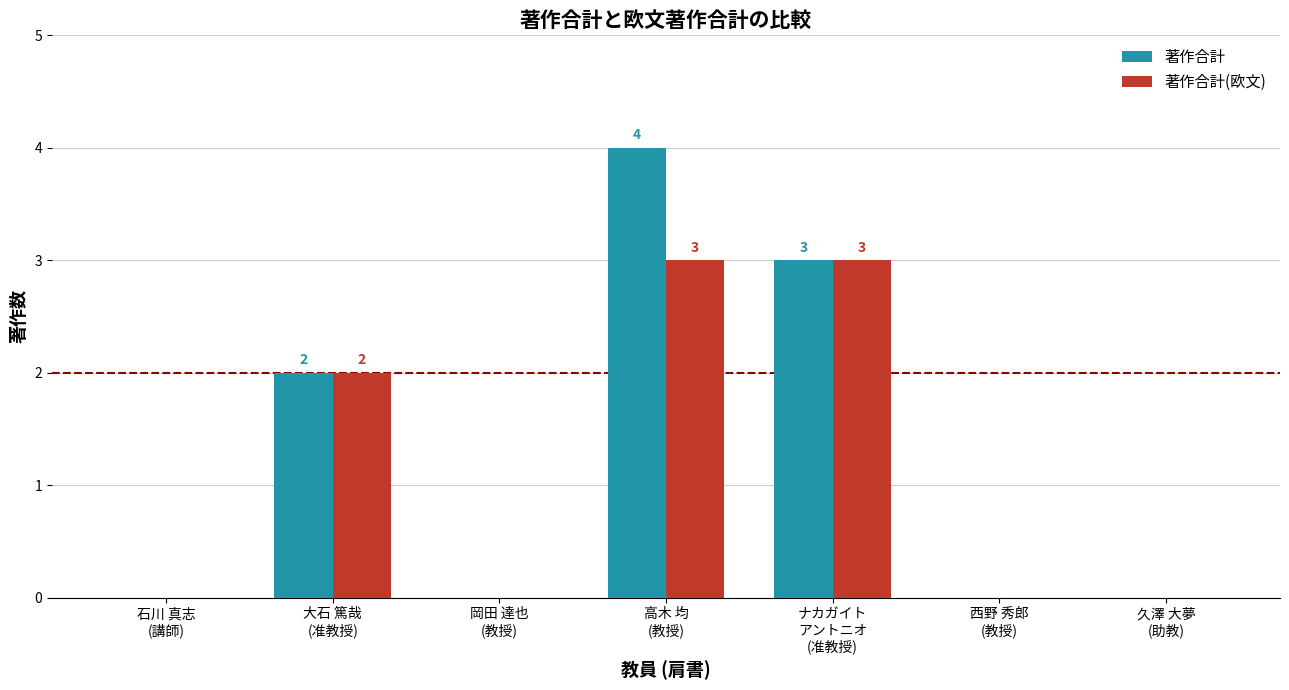

What is the greatest value displayed?

4